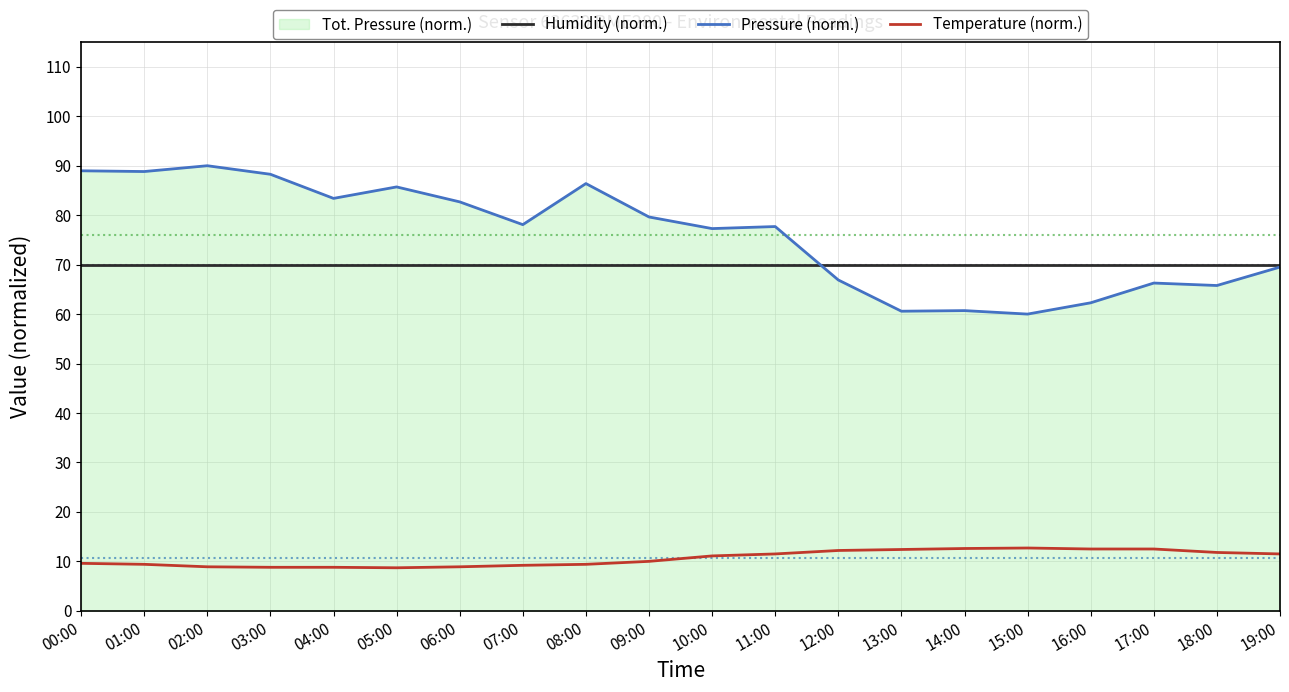

What is the average value of the Humidity (norm.) series?

70.0